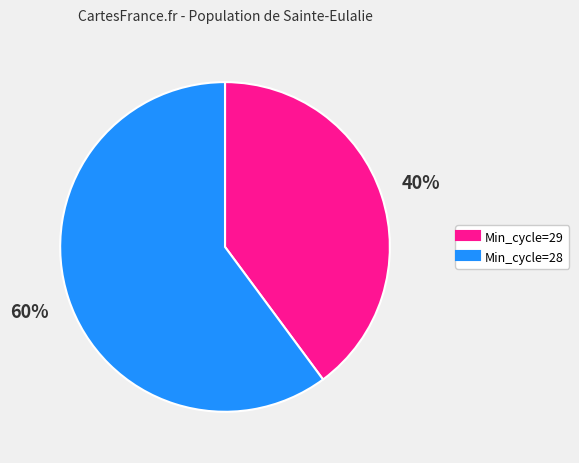

Is there a majority slice in this chart?

Yes